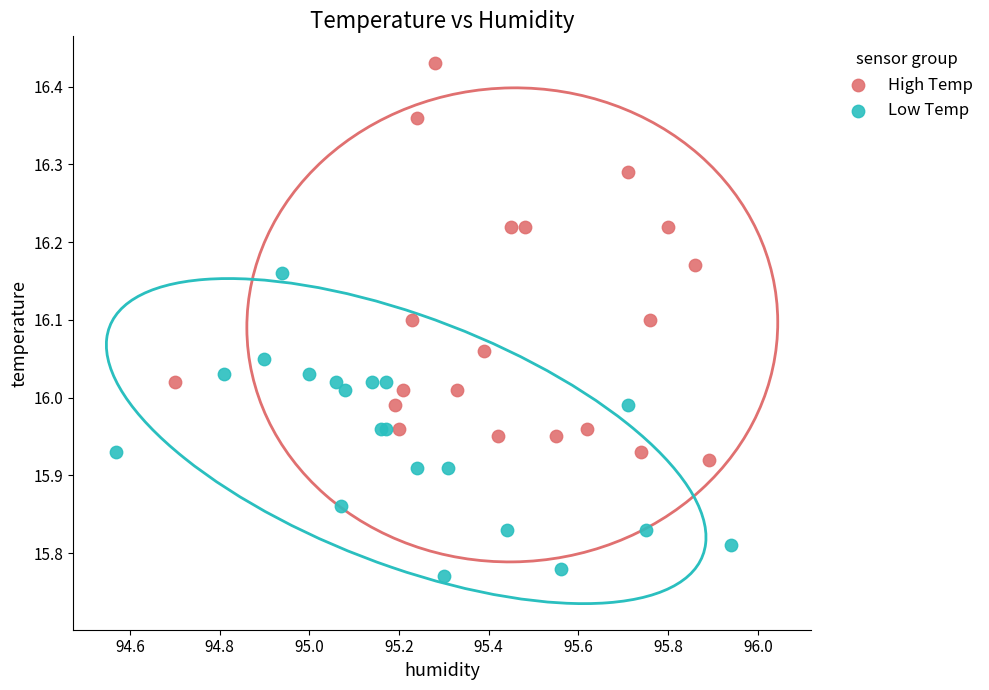

Which series contains the highest Y value?

High Temp